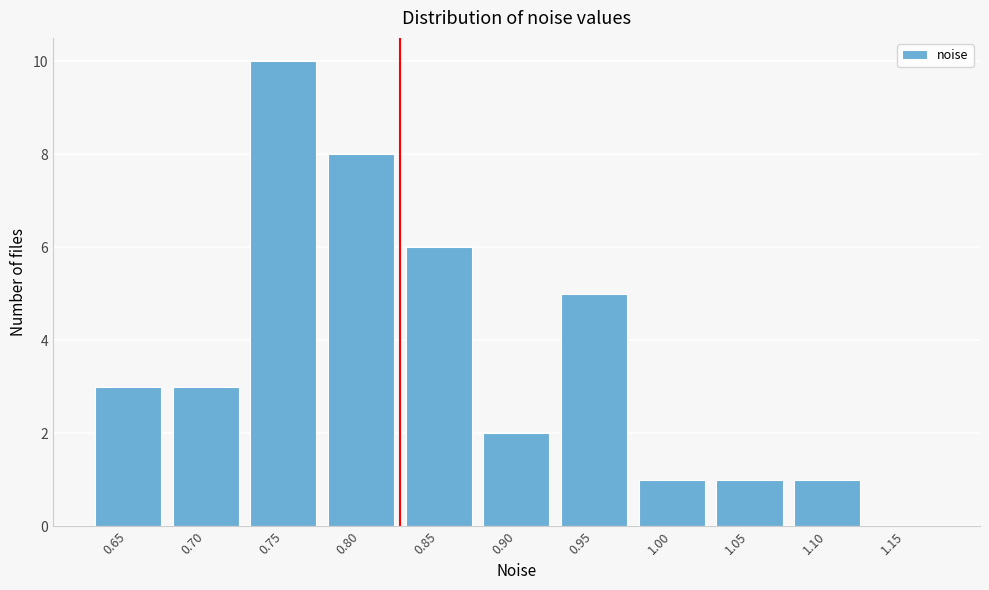

Reading left to right, transcribe all the data shown in this chart.

0.65=3	0.70=3	0.75=10	0.80=8	0.85=6	0.90=2	0.95=5	1.00=1	1.05=1	1.10=1	1.15=0